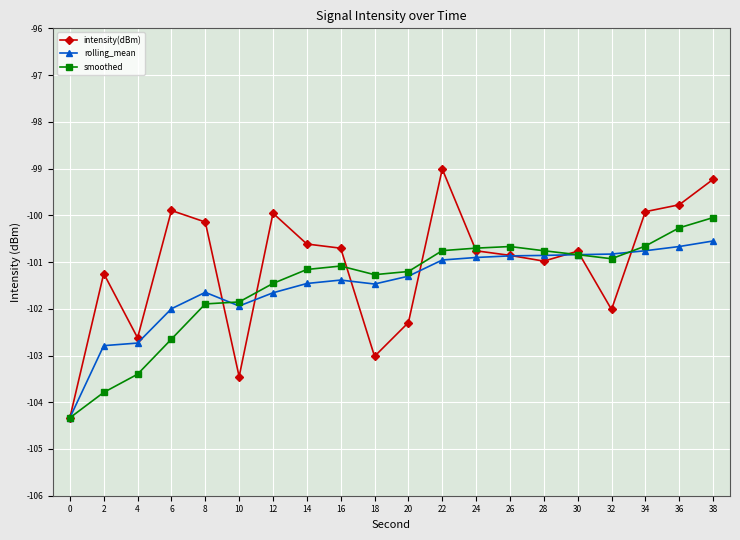

How many values in the rolling_mean series are below -101?

11